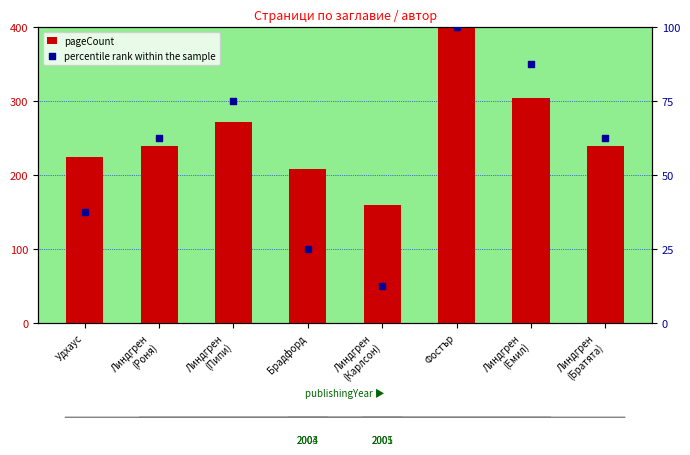

At which category is the sum across all series the highest?

Фостър